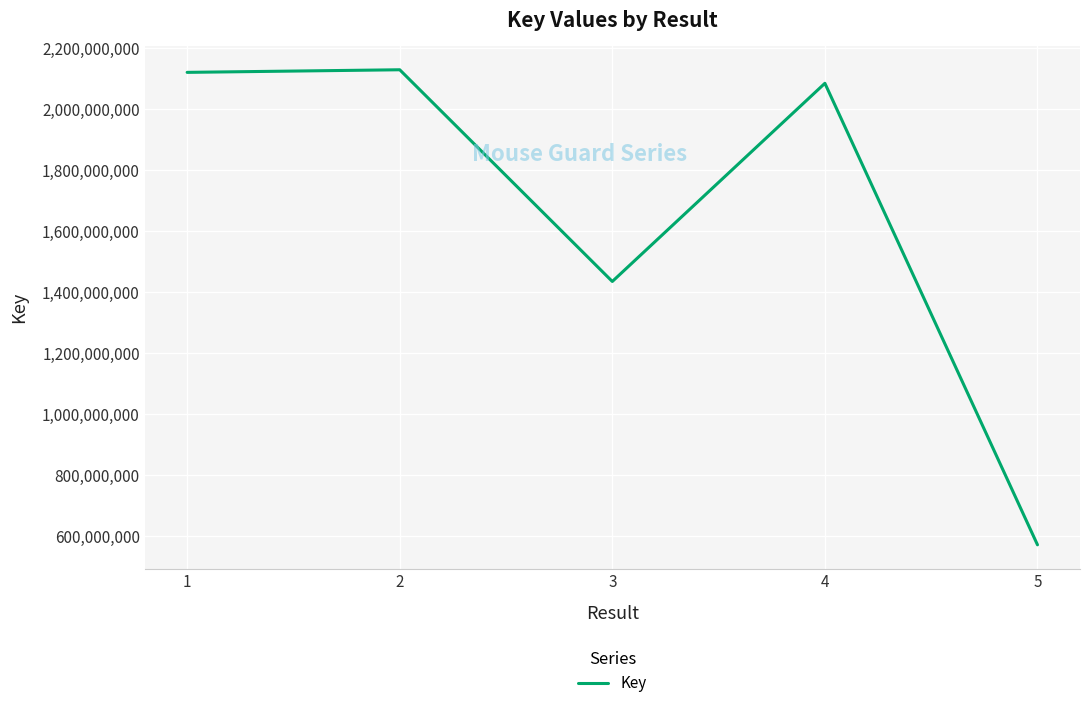

True or false: the data shows 2084569041 at 4.

True